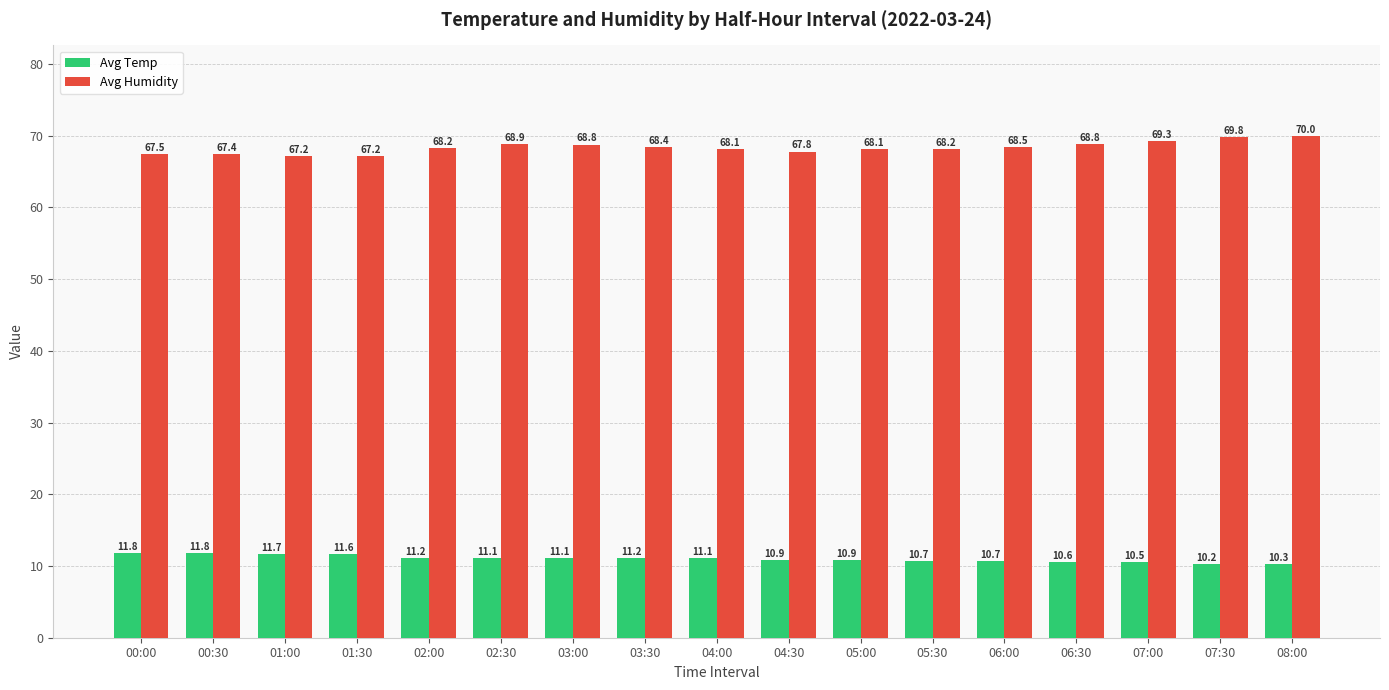

What is the label of the 10th bar from the left?

04:30